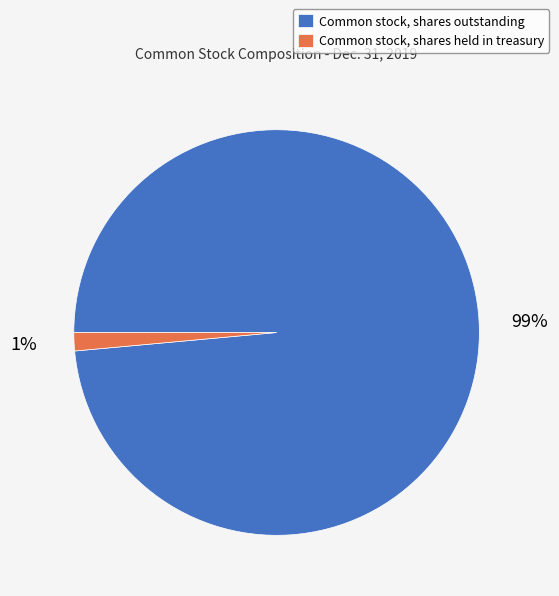

To the nearest percent, what is the average slice percentage?

50%